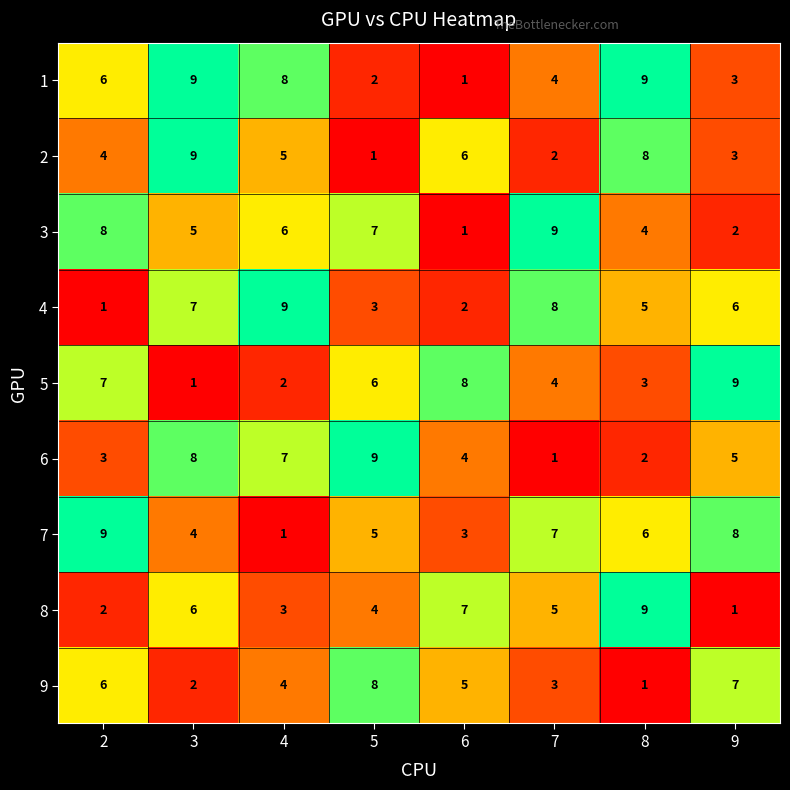

The 9 series shows 4 at 4. True or false?

True